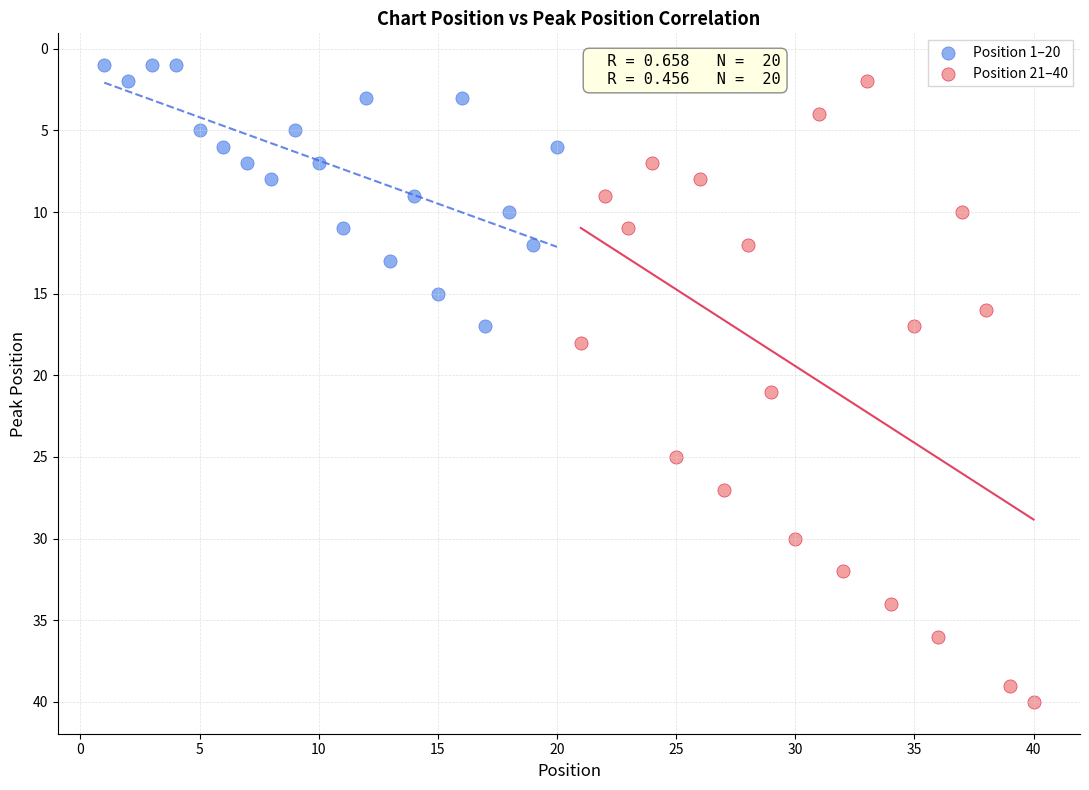

Which series reaches the maximum Y coordinate?

Position 21–40